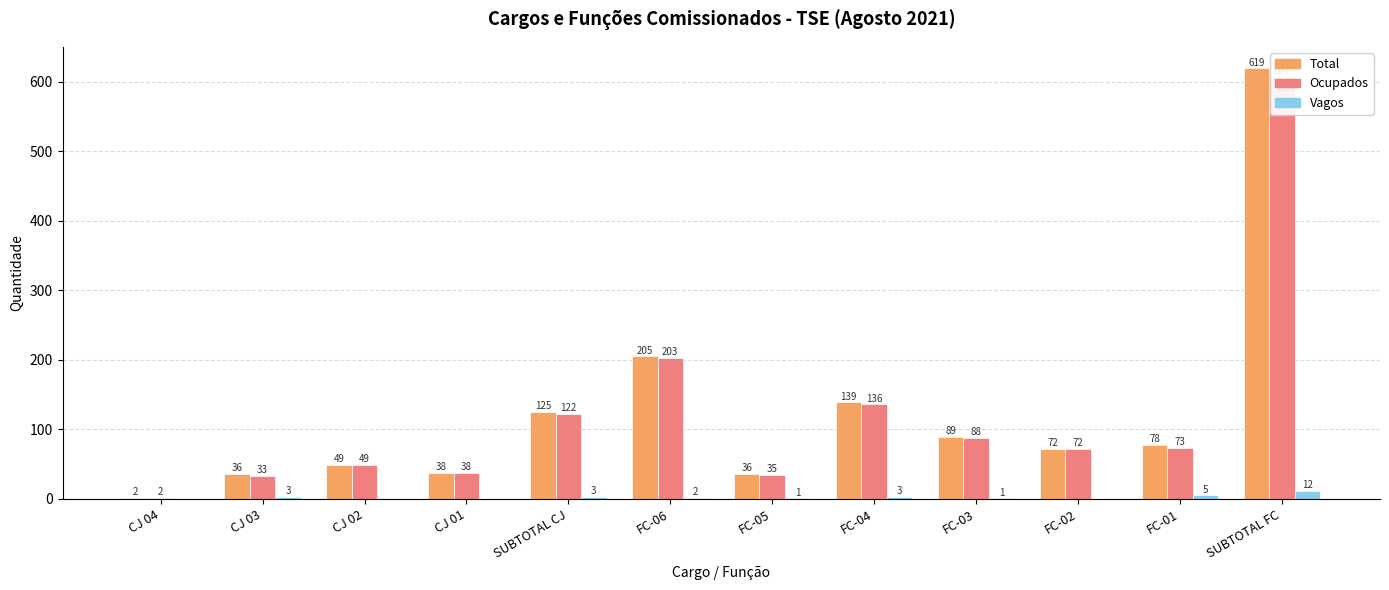

What is the label of the 2nd bar from the right?

FC-01